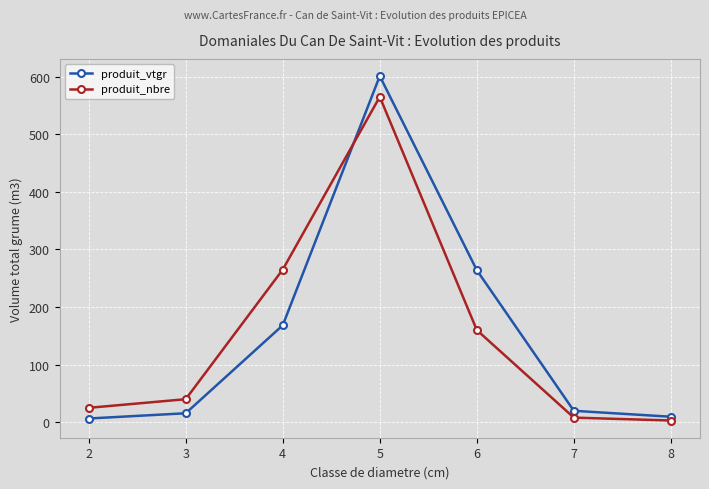

Which series has the widest spread of values?

produit_vtgr